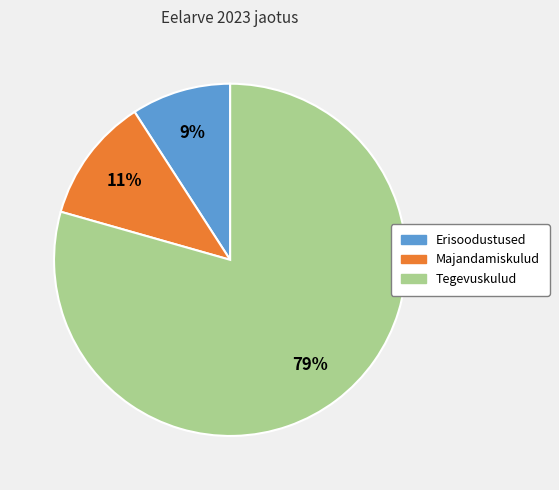

Is it true that Majandamiskulud is 4% of the pie?

False